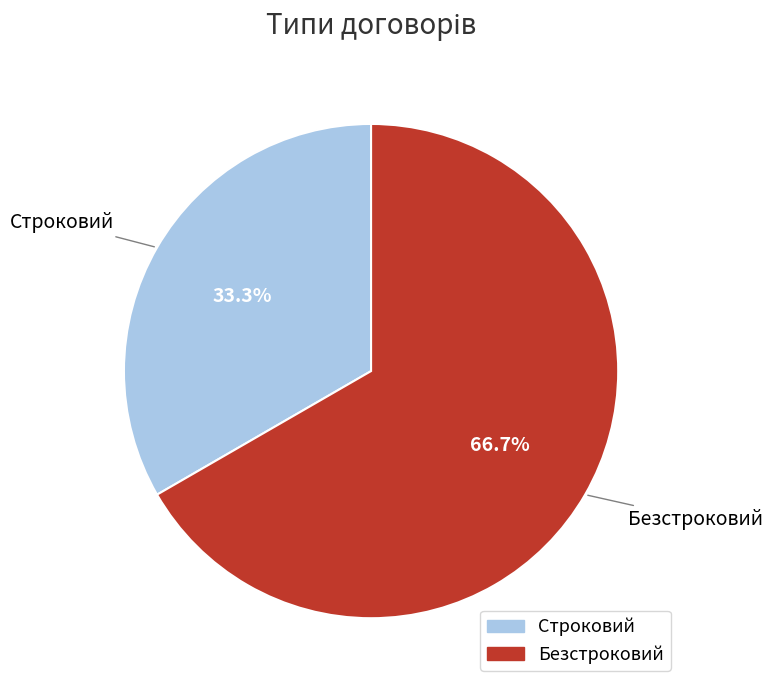

Is Строковий the majority of the pie?

No